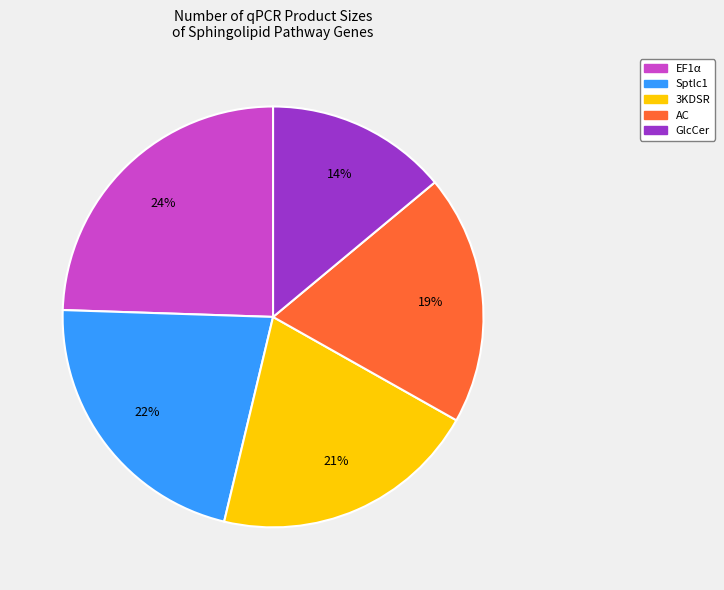

Is it true that AC is 10% of the pie?

False